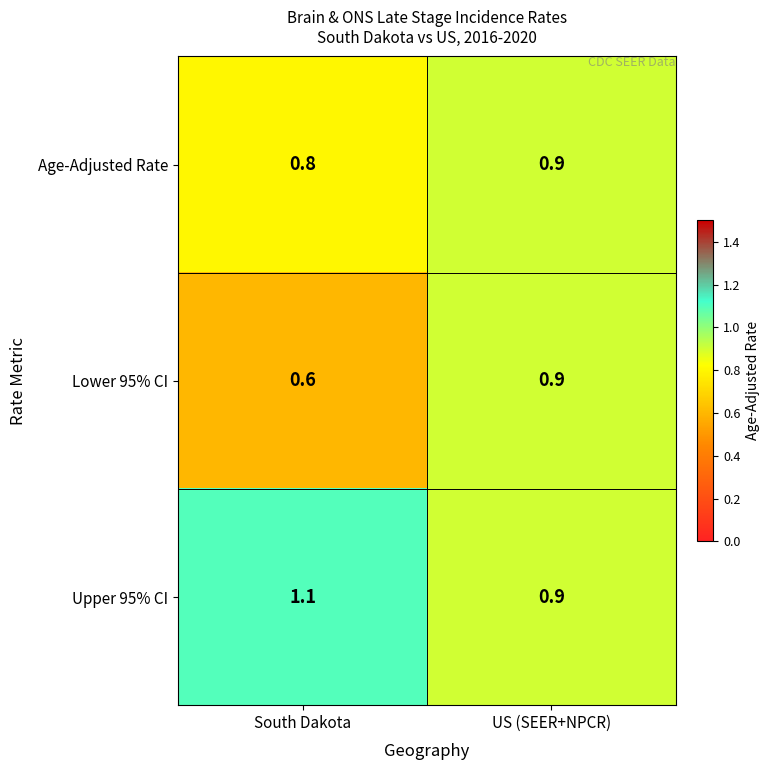

Is it true that Age-Adjusted Rate equals 0.9 at US (SEER+NPCR)?

True